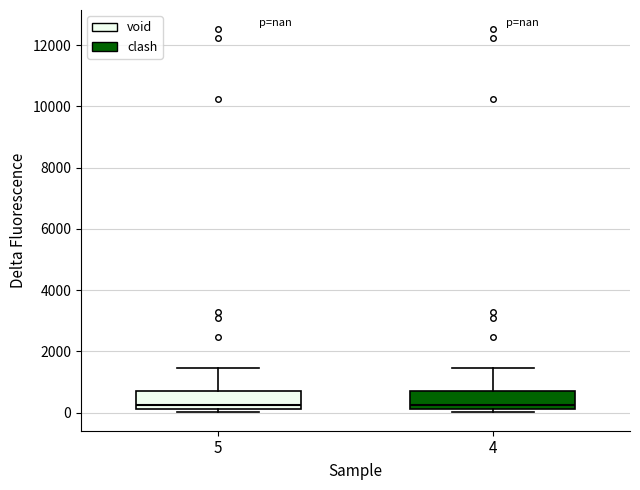

Where is the lower edge of the box at x = 4 on the y-axis? The values are not printed on the chart, so give them approximately, as read against the axis.

200